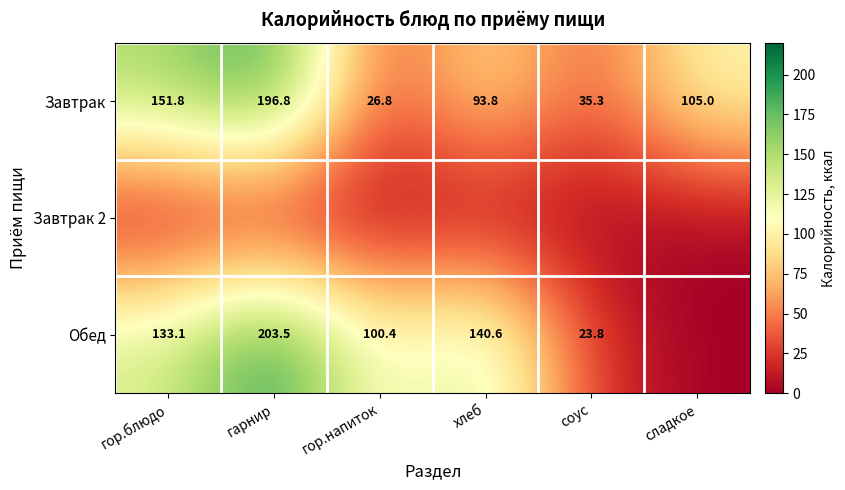

Is it true that Обед equals 5.1 at соус?

False